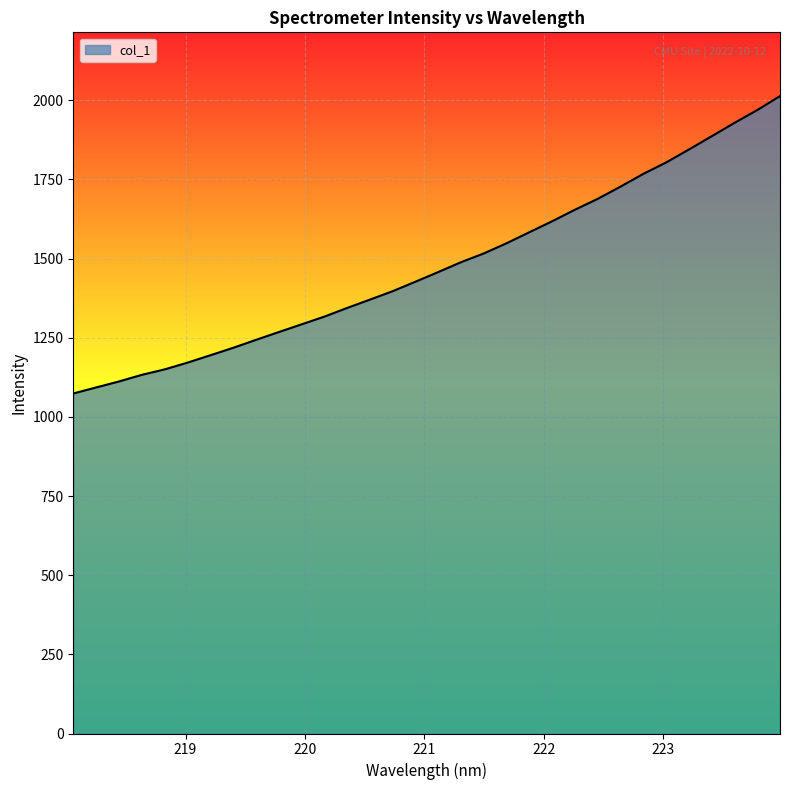

What is the difference between the maximum and minimum values?

939.4